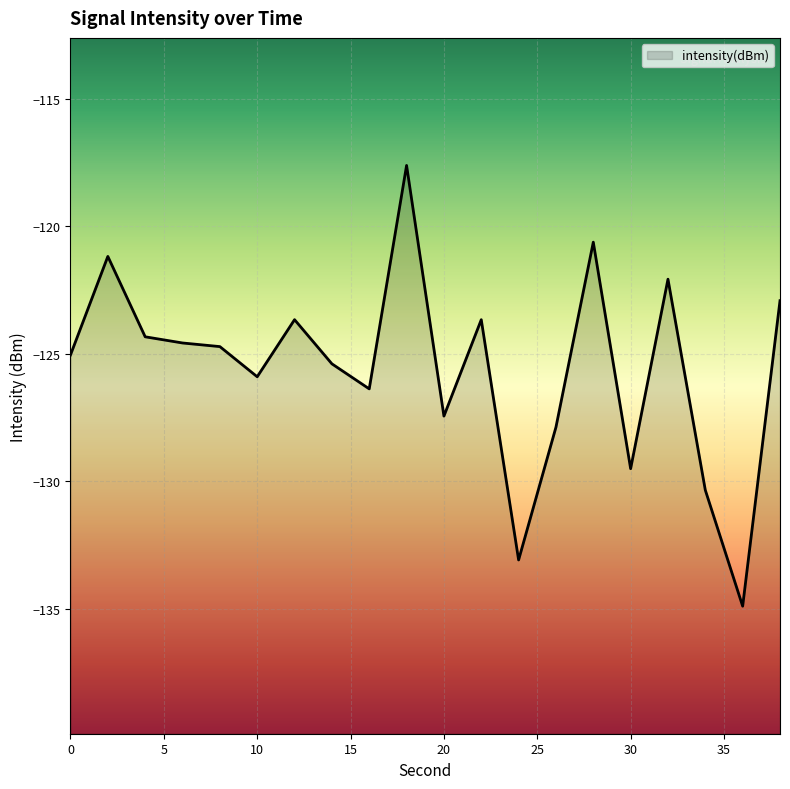

How many values exceed -124?

7